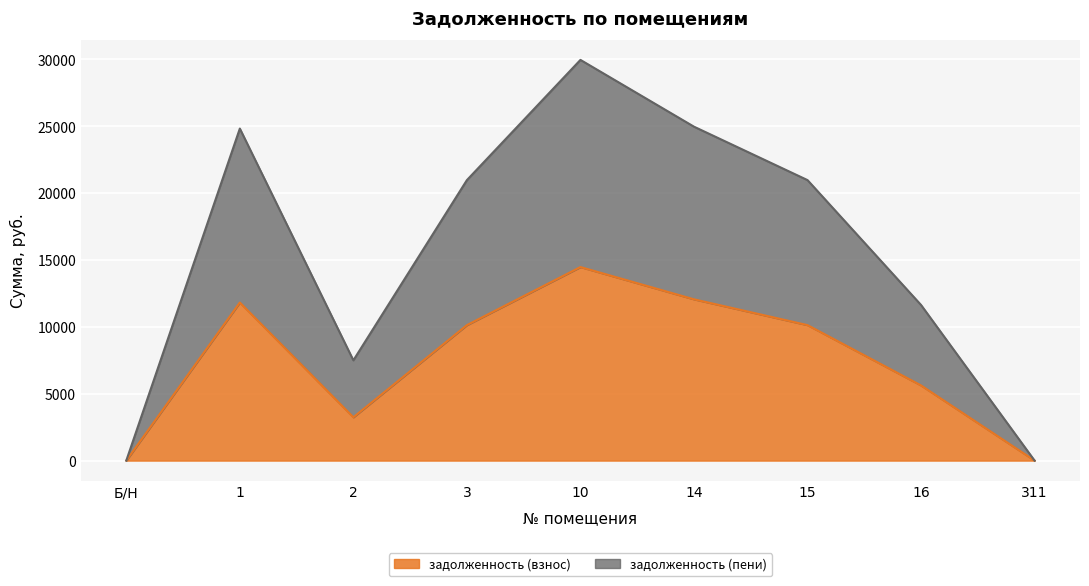

Count the number of categories in the chart.

9